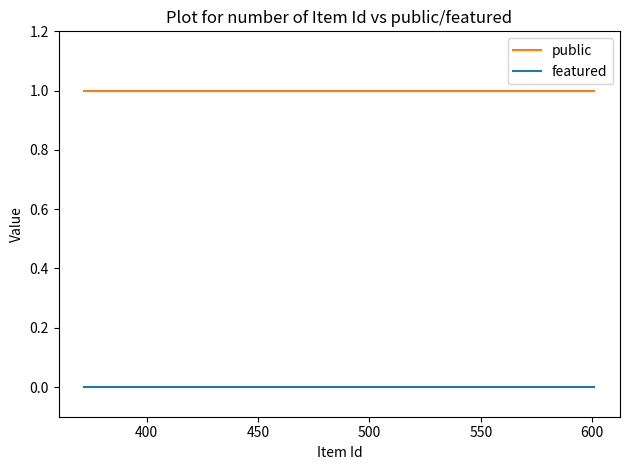

True or false: public and featured cross at least once.

False